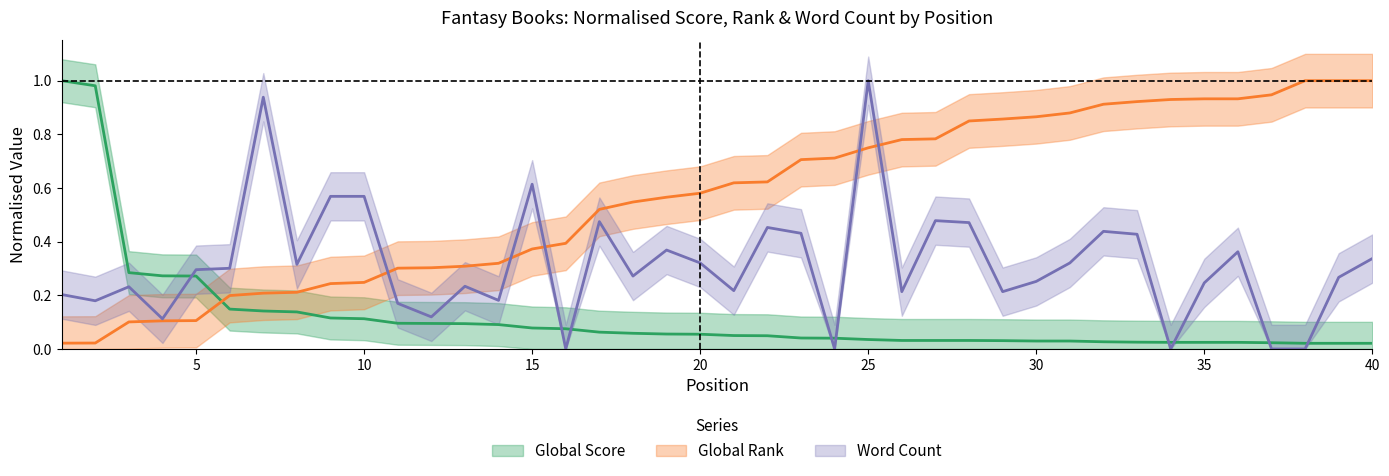

Is it true that Word Count equals 0.4 at 10?

False